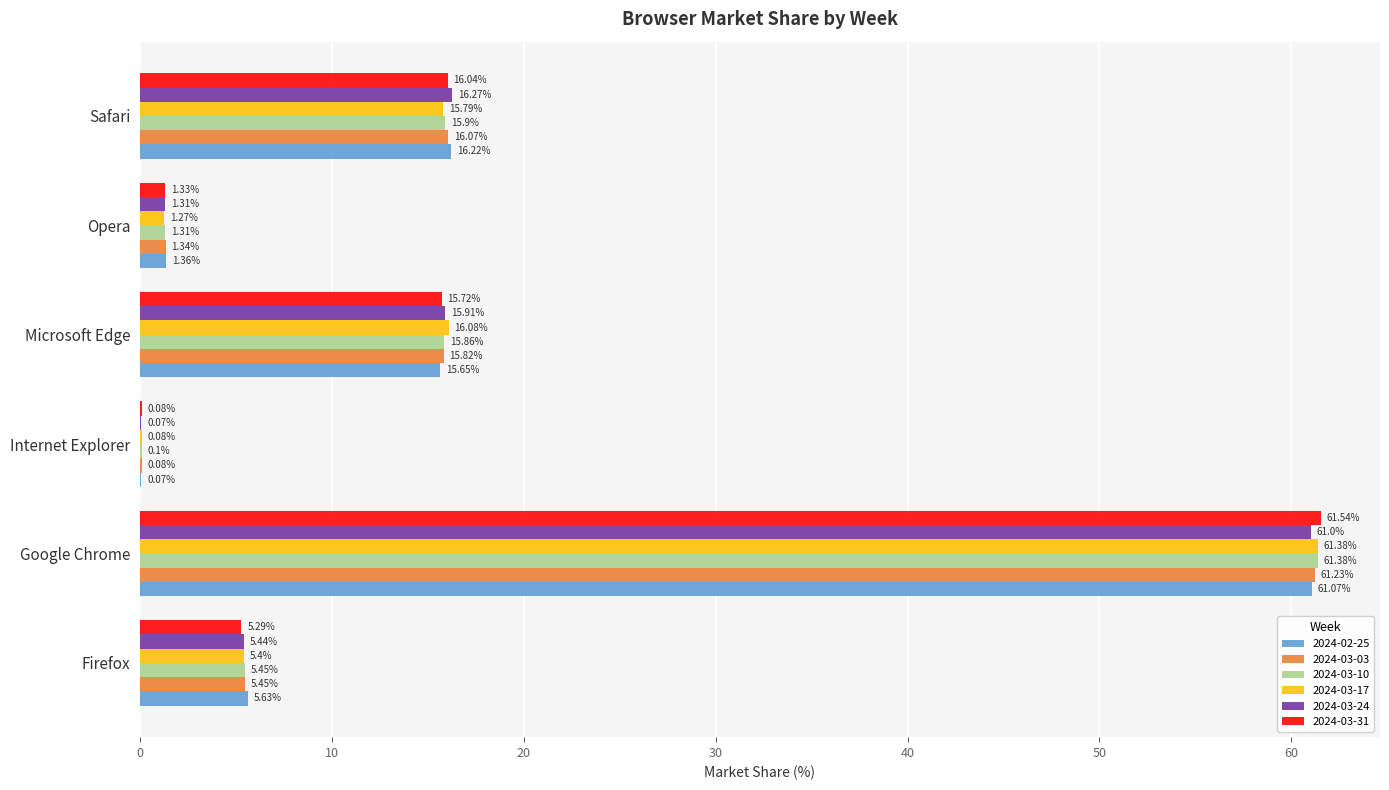

What is the approximate value of 2024-03-17 at Safari?

15.8